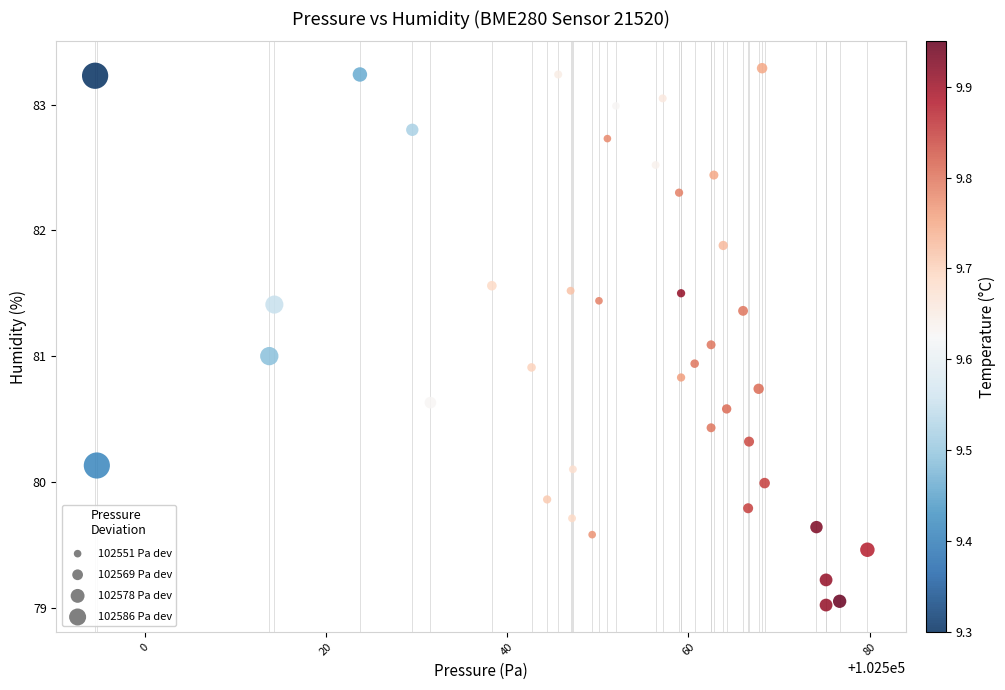

What is the range of X values (max minus min)?

85.2